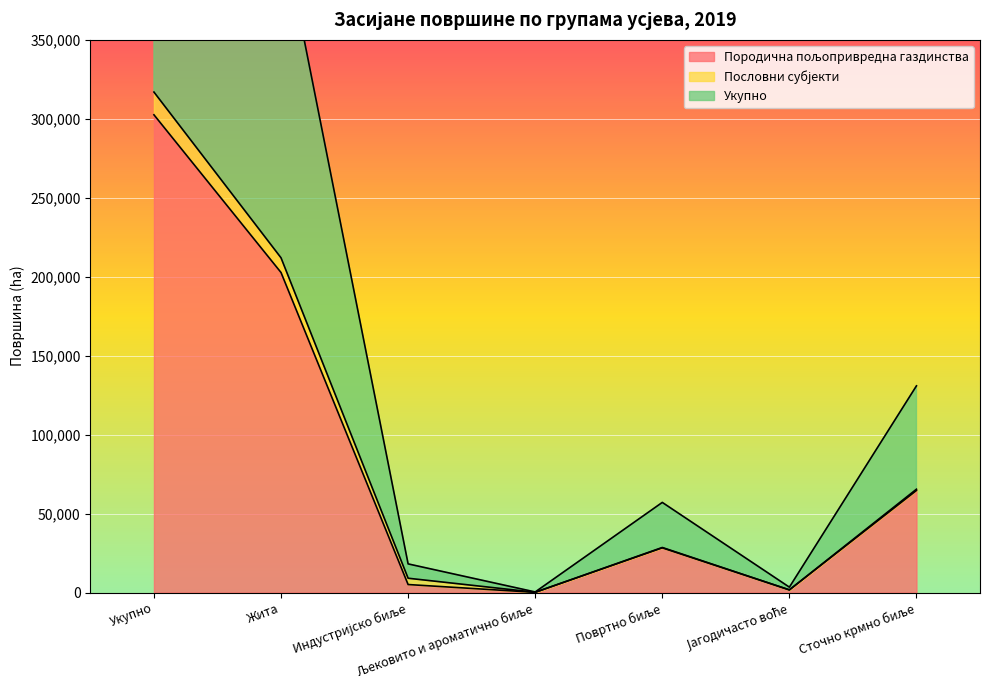

Is it true that Укупно equals 92723 at Повртно биље?

False